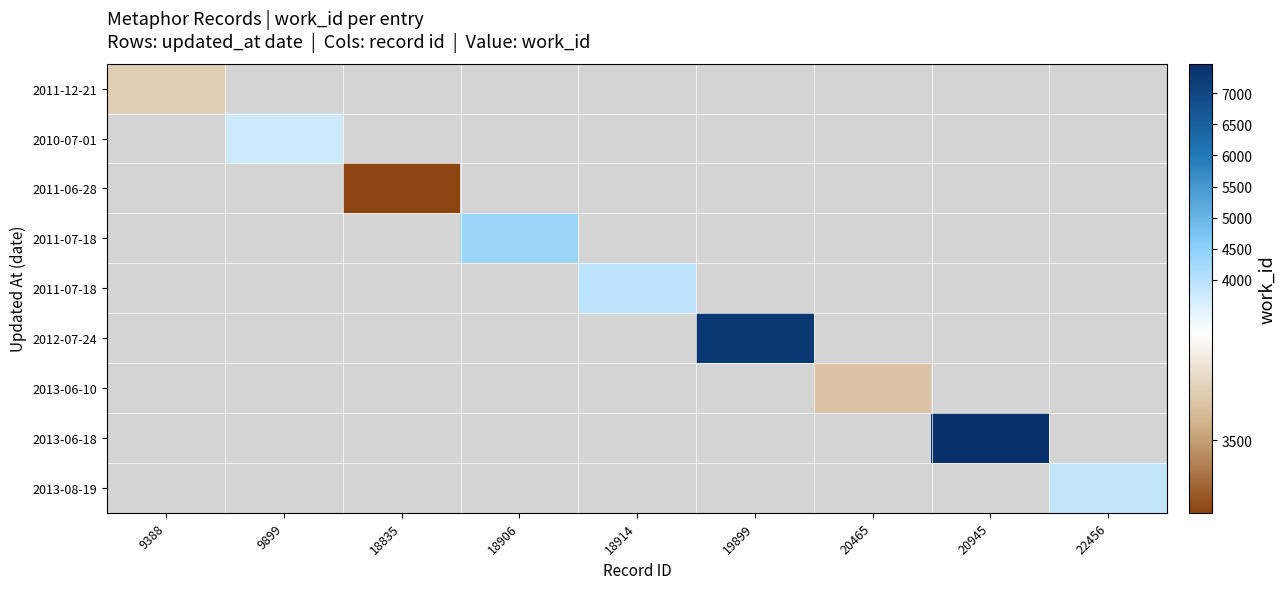

At how many categories does at least one series exceed 6759?

2